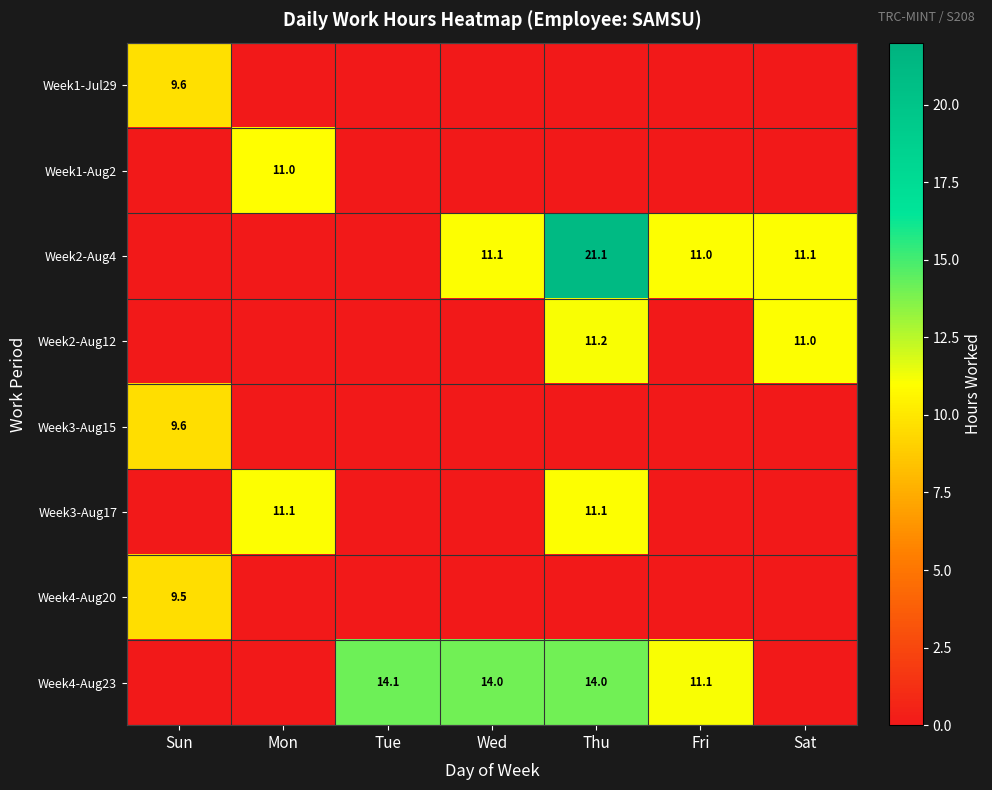

The value of Week4-Aug20 at Sun is 2.1. True or false?

False